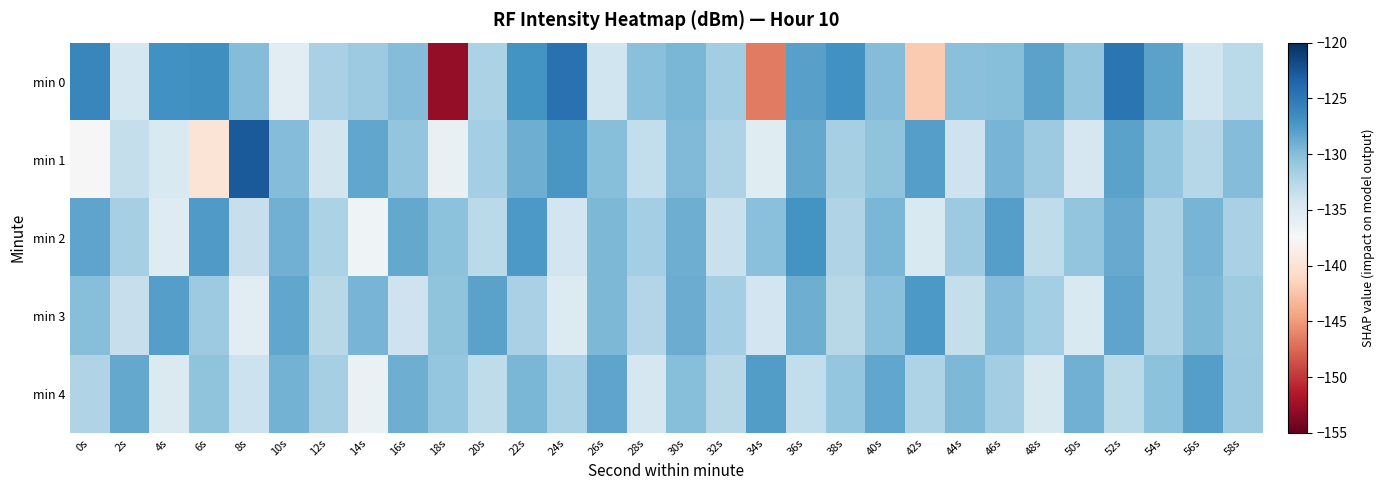

Reading left to right, extract all data points from this chart.

min 0: 0s=-126.0	2s=-134.4	4s=-127.0	6s=-126.8	8s=-129.9	10s=-135.6	12s=-131.8	14s=-131.1	16s=-129.9	18s=-152.9	20s=-132.0	22s=-127.1	24s=-124.4	26s=-133.9	28s=-130.2	30s=-129.5	32s=-131.4	34s=-146.5	36s=-128.1	38s=-126.9	40s=-129.9	42s=-142.1	44s=-130.3	46s=-130.1	48s=-128.2	50s=-130.6	52s=-124.7	54s=-128.1	56s=-134.0	58s=-132.7
min 1: 0s=-137.5	2s=-133.3	4s=-134.8	6s=-139.8	8s=-122.9	10s=-129.9	12s=-134.2	14s=-128.4	16s=-130.6	18s=-136.3	20s=-131.5	22s=-128.9	24s=-127.3	26s=-130.1	28s=-133.2	30s=-129.8	32s=-132.1	34s=-135.4	36s=-128.6	38s=-131.7	40s=-130.5	42s=-127.8	44s=-133.9	46s=-129.3	48s=-131.1	50s=-134.6	52s=-128.2	54s=-130.8	56s=-132.5	58s=-129.9
min 2: 0s=-128.3	2s=-131.7	4s=-135.2	6s=-127.6	8s=-133.4	10s=-129.1	12s=-131.9	14s=-136.7	16s=-128.5	18s=-130.3	20s=-132.8	22s=-127.4	24s=-134.1	26s=-129.7	28s=-131.5	30s=-128.9	32s=-133.6	34s=-130.2	36s=-127.1	38s=-132.3	40s=-129.5	42s=-134.8	44s=-131.2	46s=-127.9	48s=-133.1	50s=-130.6	52s=-128.7	54s=-132.0	56s=-129.4	58s=-131.8
min 3: 0s=-130.1	2s=-133.5	4s=-127.8	6s=-131.2	8s=-135.6	10s=-128.4	12s=-132.7	14s=-129.3	16s=-133.9	18s=-130.5	20s=-128.1	22s=-131.8	24s=-135.1	26s=-129.7	28s=-132.4	30s=-128.8	32s=-131.5	34s=-134.2	36s=-129.0	38s=-132.6	40s=-130.2	42s=-127.5	44s=-133.3	46s=-129.9	48s=-131.6	50s=-134.9	52s=-128.3	54s=-132.0	56s=-129.6	58s=-131.3
min 4: 0s=-132.2	2s=-128.6	4s=-135.0	6s=-130.4	8s=-133.8	10s=-129.2	12s=-131.7	14s=-136.3	16s=-128.9	18s=-130.7	20s=-133.1	22s=-129.5	24s=-131.9	26s=-128.3	28s=-134.5	30s=-130.1	32s=-132.6	34s=-127.7	36s=-133.2	38s=-130.8	40s=-128.4	42s=-132.1	44s=-129.7	46s=-131.4	48s=-134.7	50s=-129.1	52s=-132.8	54s=-130.3	56s=-127.9	58s=-131.1